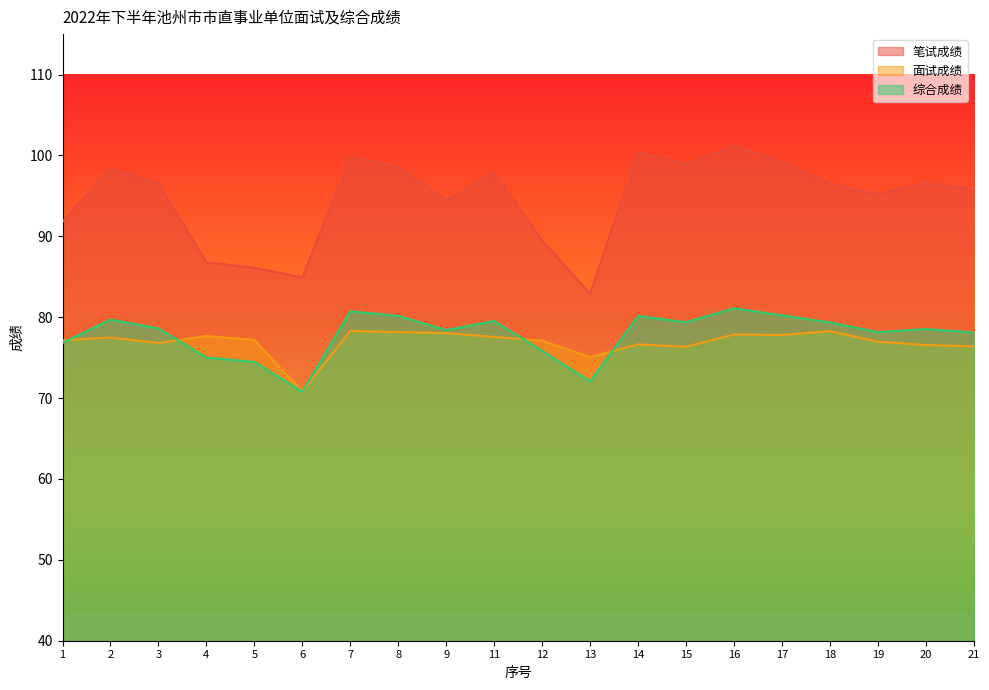

What is the average value of the 笔试成绩 series?

94.6